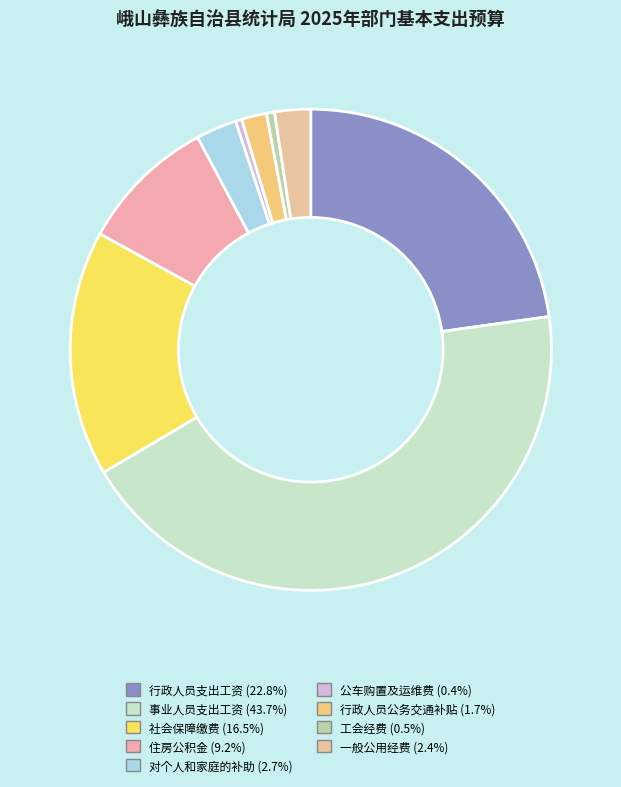

Count the number of slices in the pie.

9